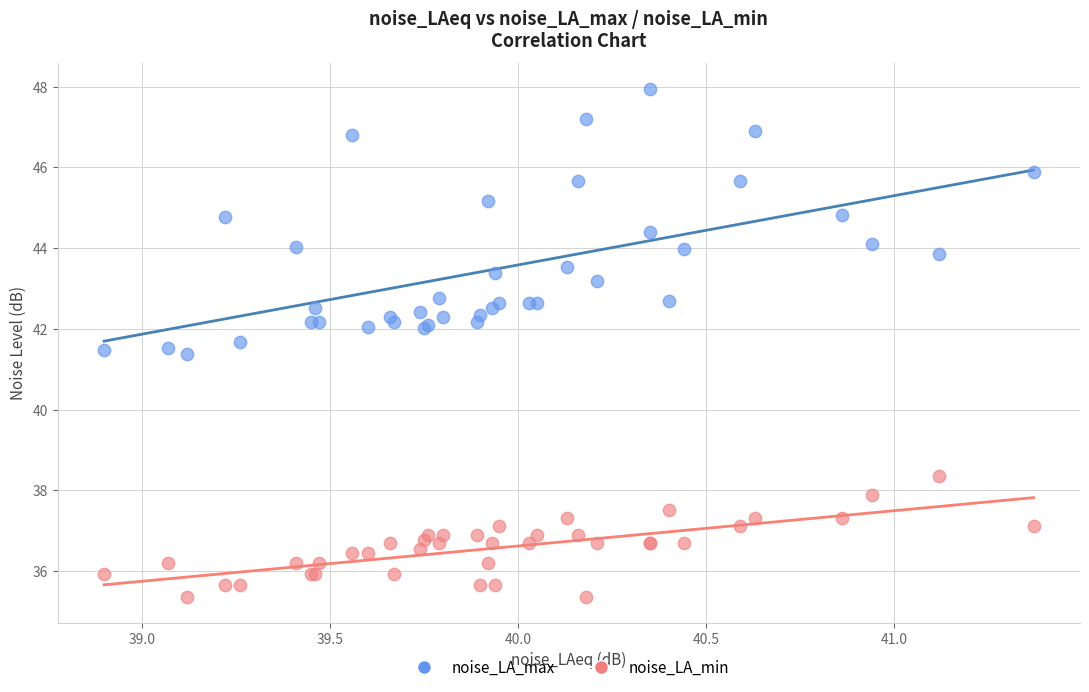

Which series has the largest Y range (max minus min)?

noise_LA_max